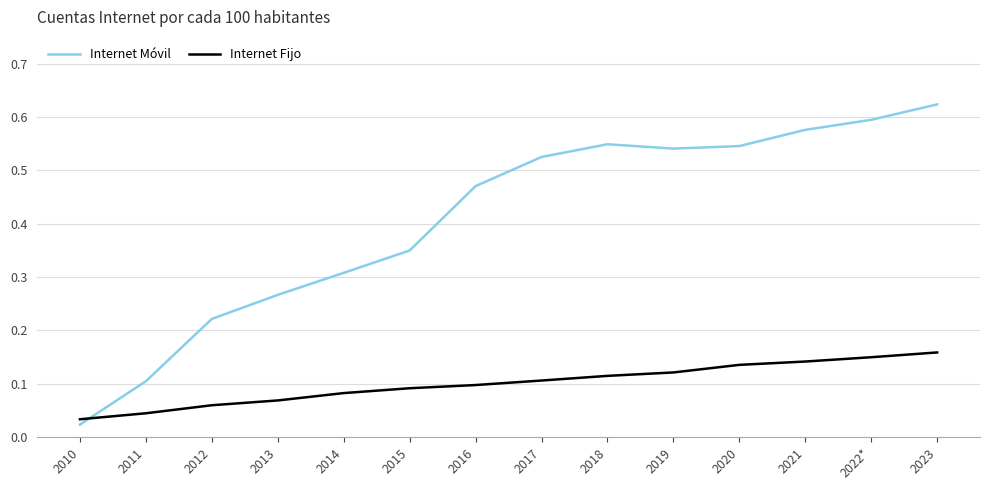

At which label is Internet Fijo closest to 0?

2010